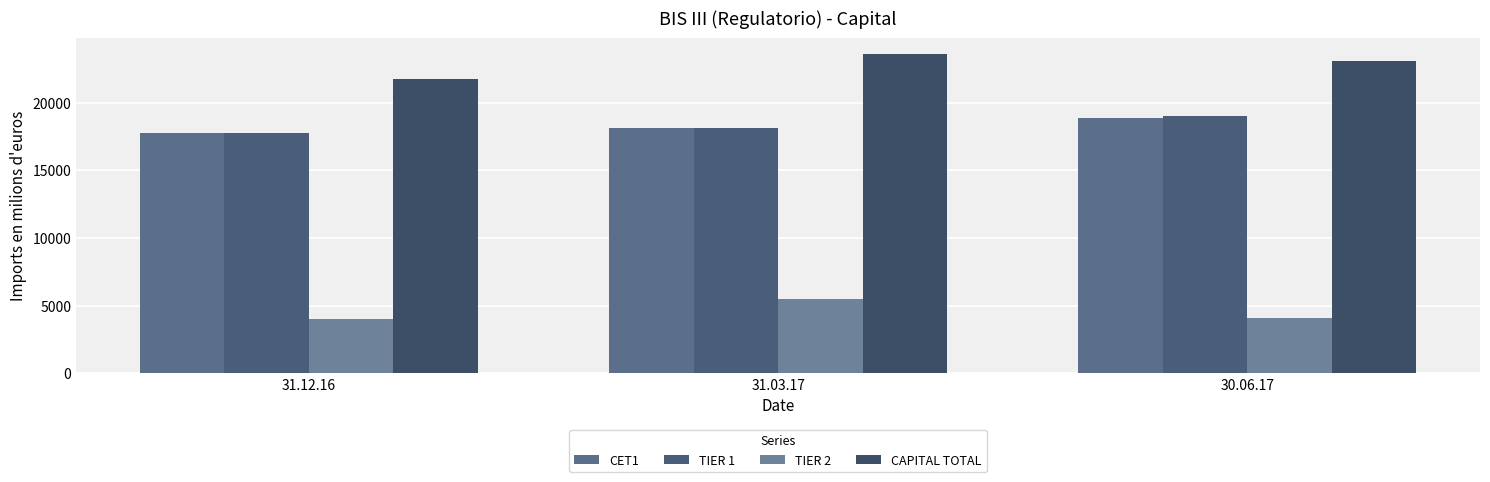

Does the chart contain any negative values?

No